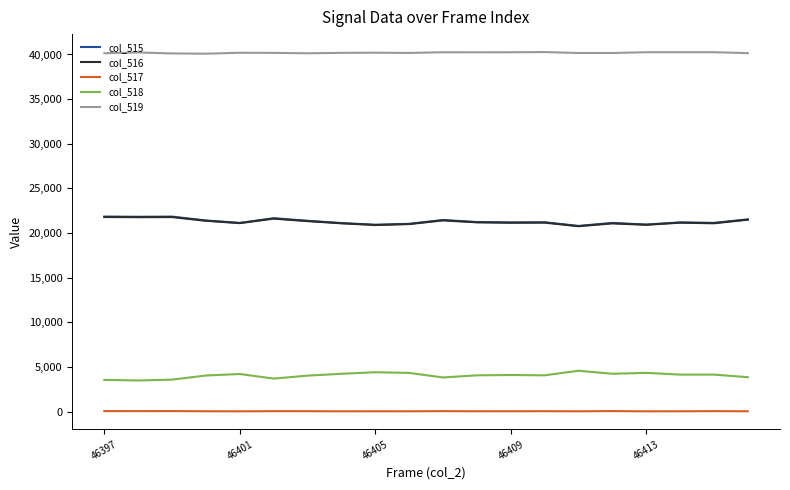

Which series has the largest total across all categories?

col_519